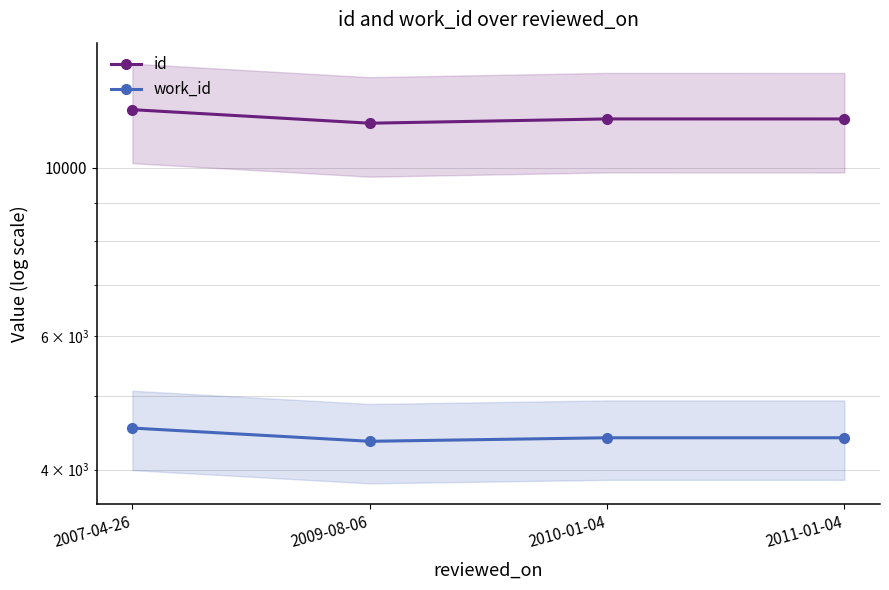

True or false: id has a value of 11605 at 2011-01-04.

True